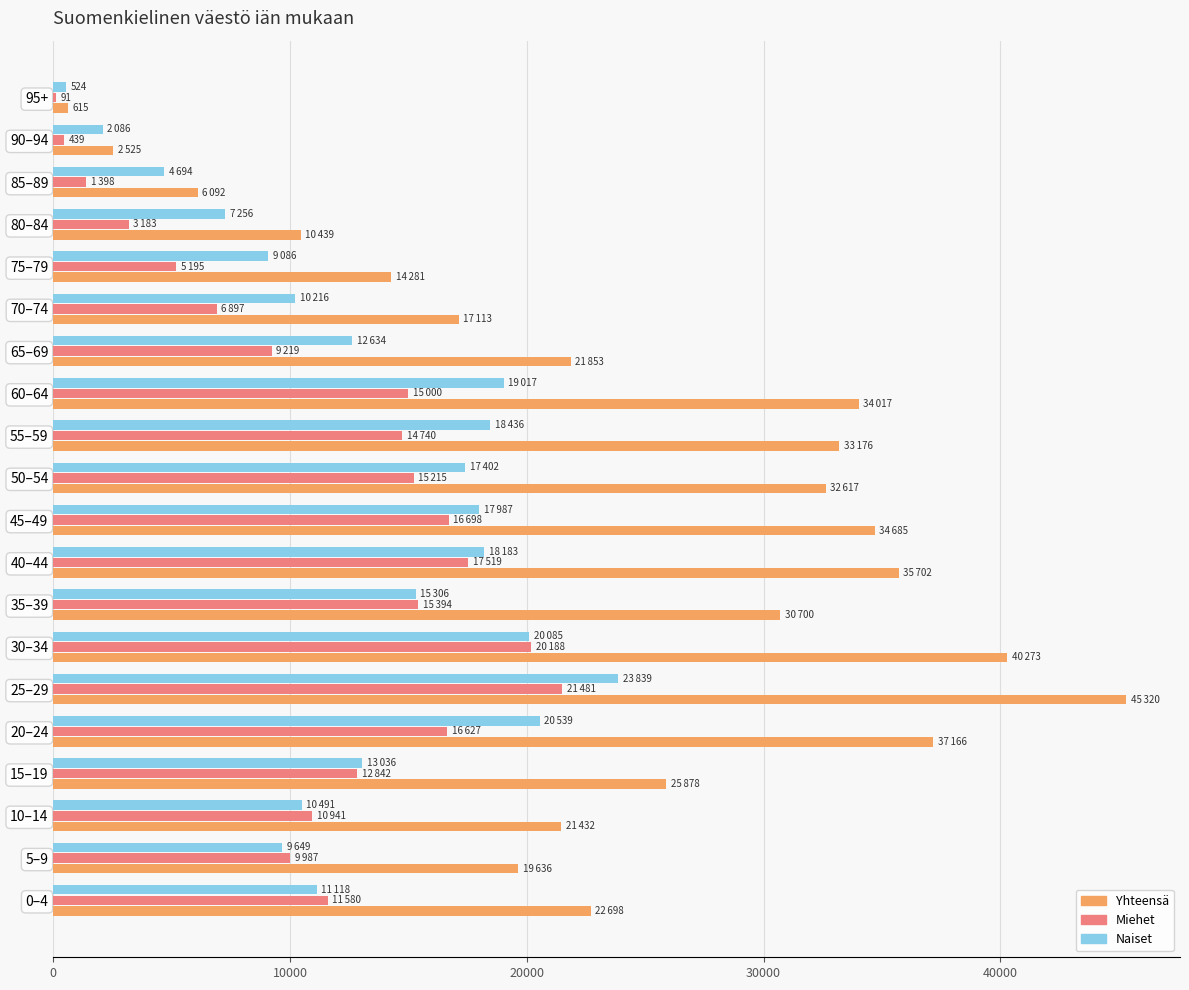

At which category is the sum across all series the highest?

25–29